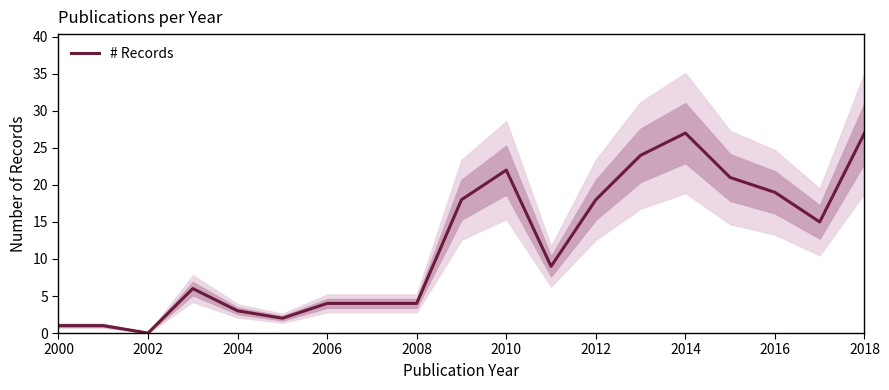

What is the difference between the second highest and minimum values?

27